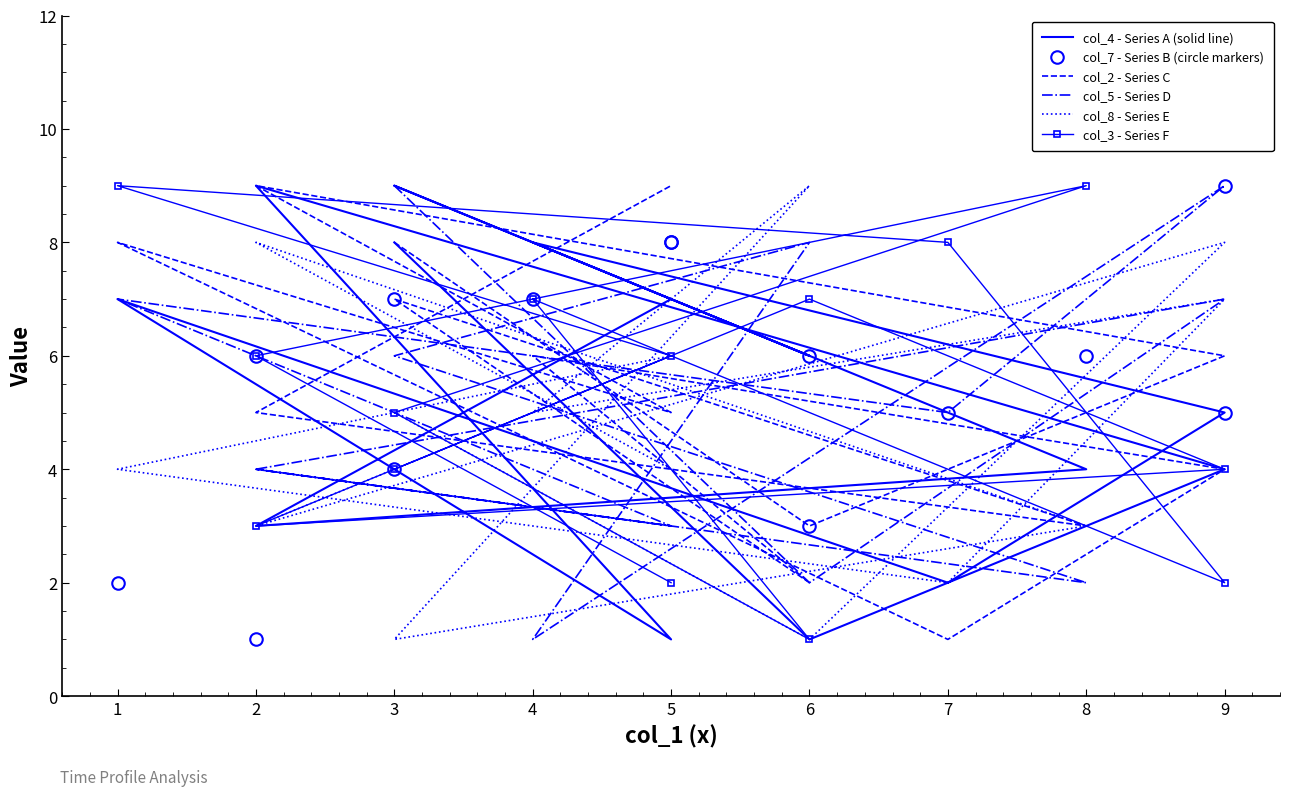

What is the value of the col_4 - Series A (solid line) point at the 7th from the left?

2